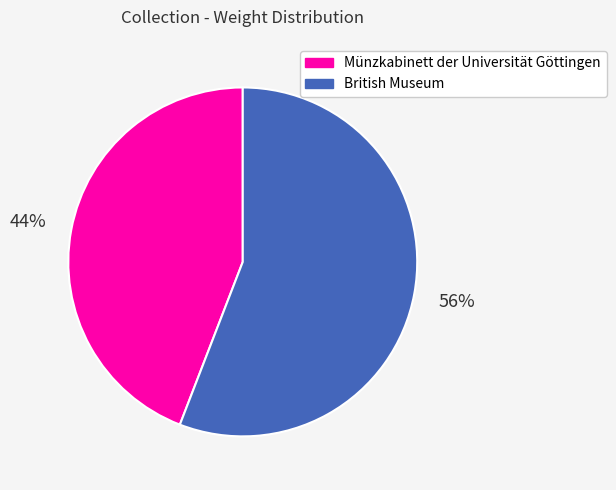

Combined, do British Museum and Münzkabinett der Universität Göttingen account for over 50%?

Yes